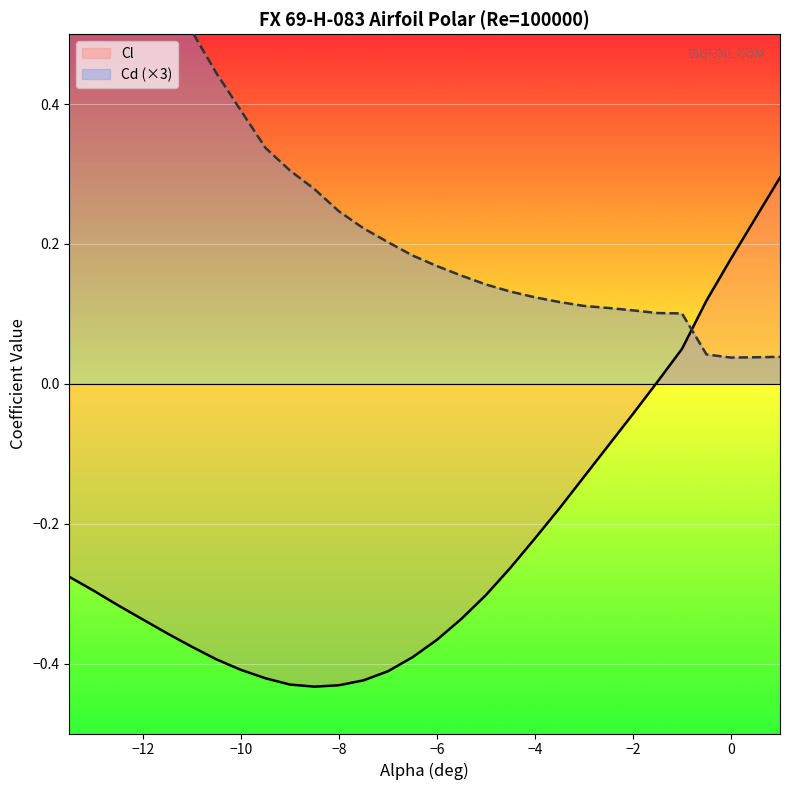

The Cd series shows 0.0 at -0.5. True or false?

False